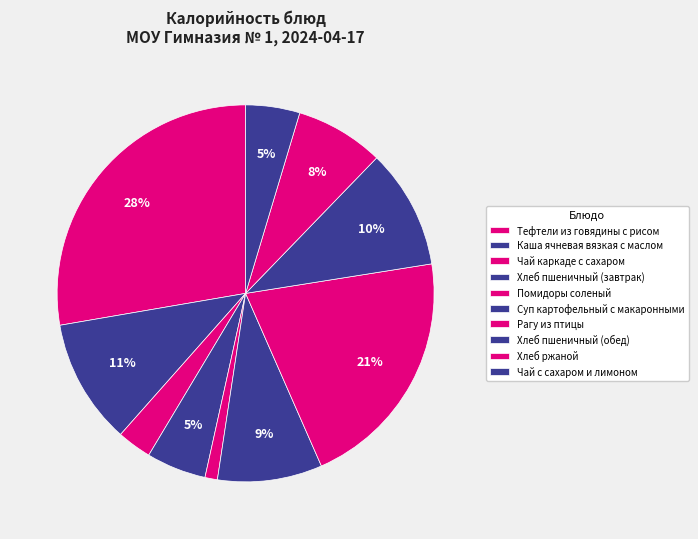

How many segments does this pie chart have?

10